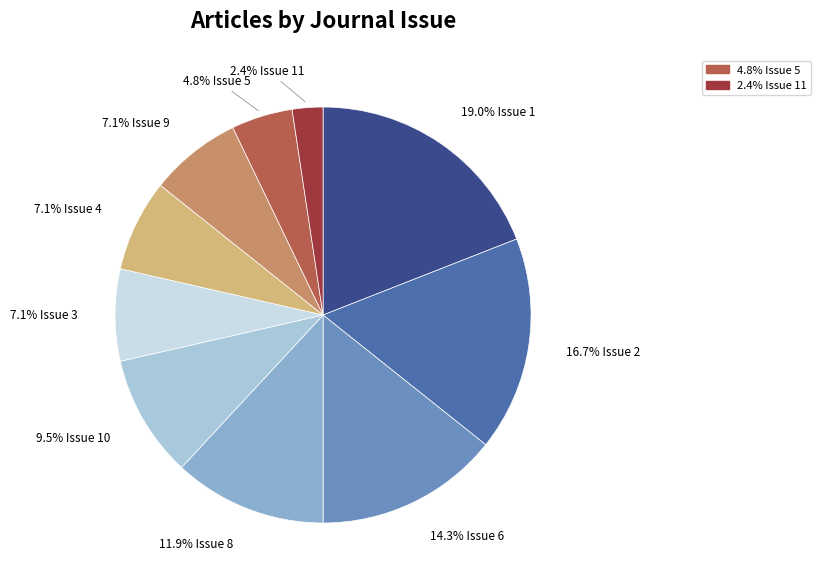

Is there a majority slice in this chart?

No